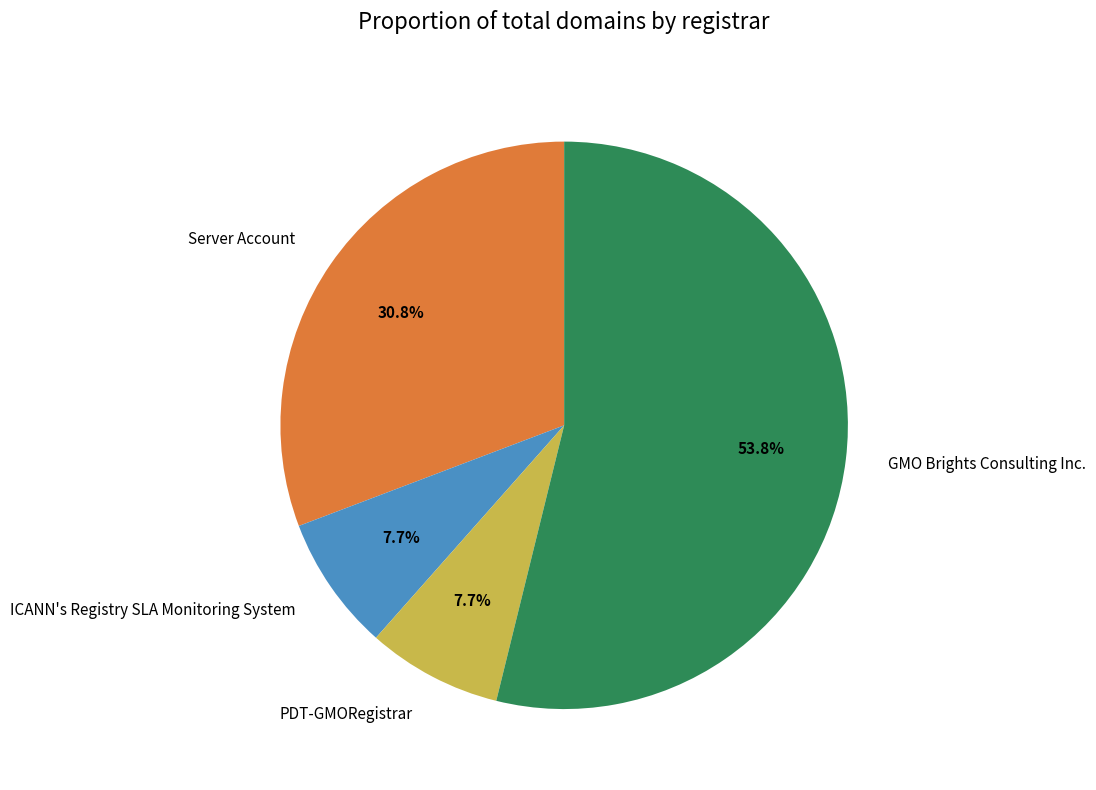

What is the largest slice in the pie chart?

GMO Brights Consulting Inc.